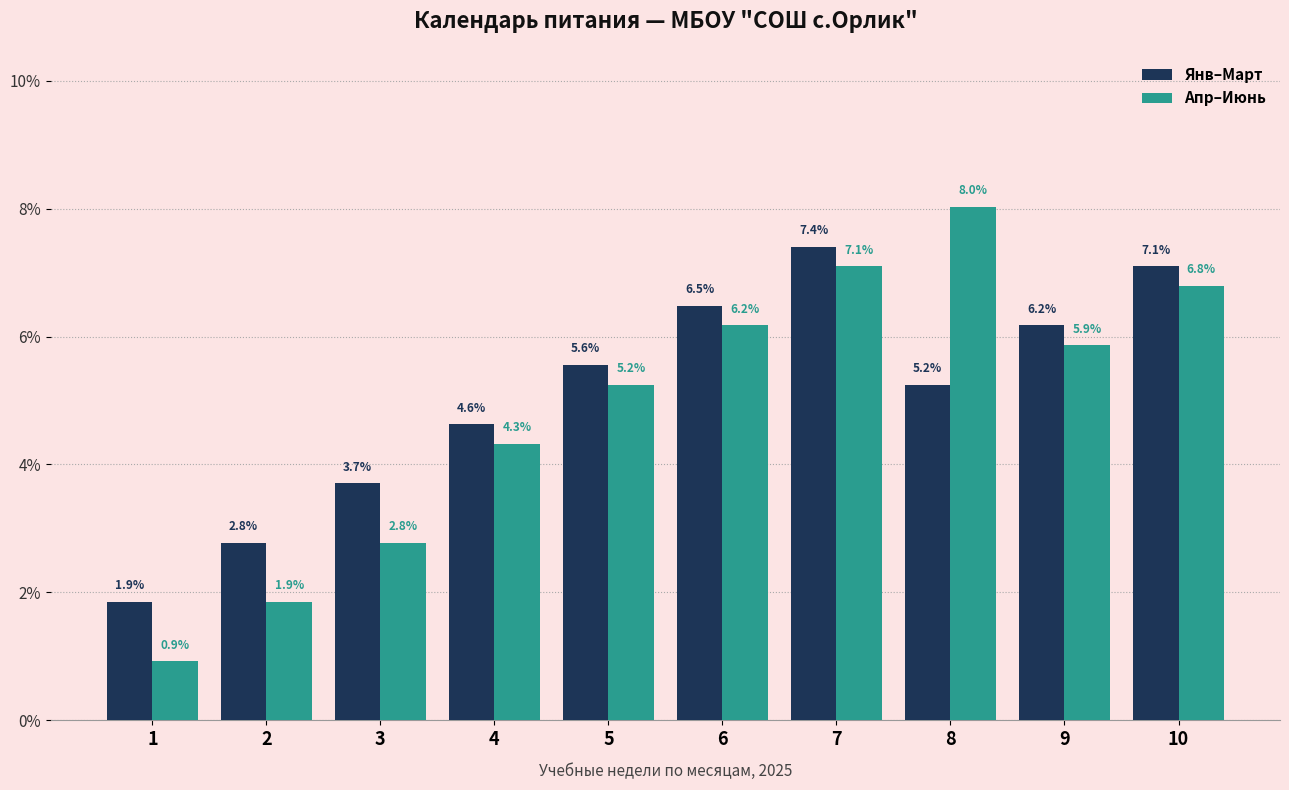

What is the value of the Янв–Март bar at the 10th from the left?

7.1